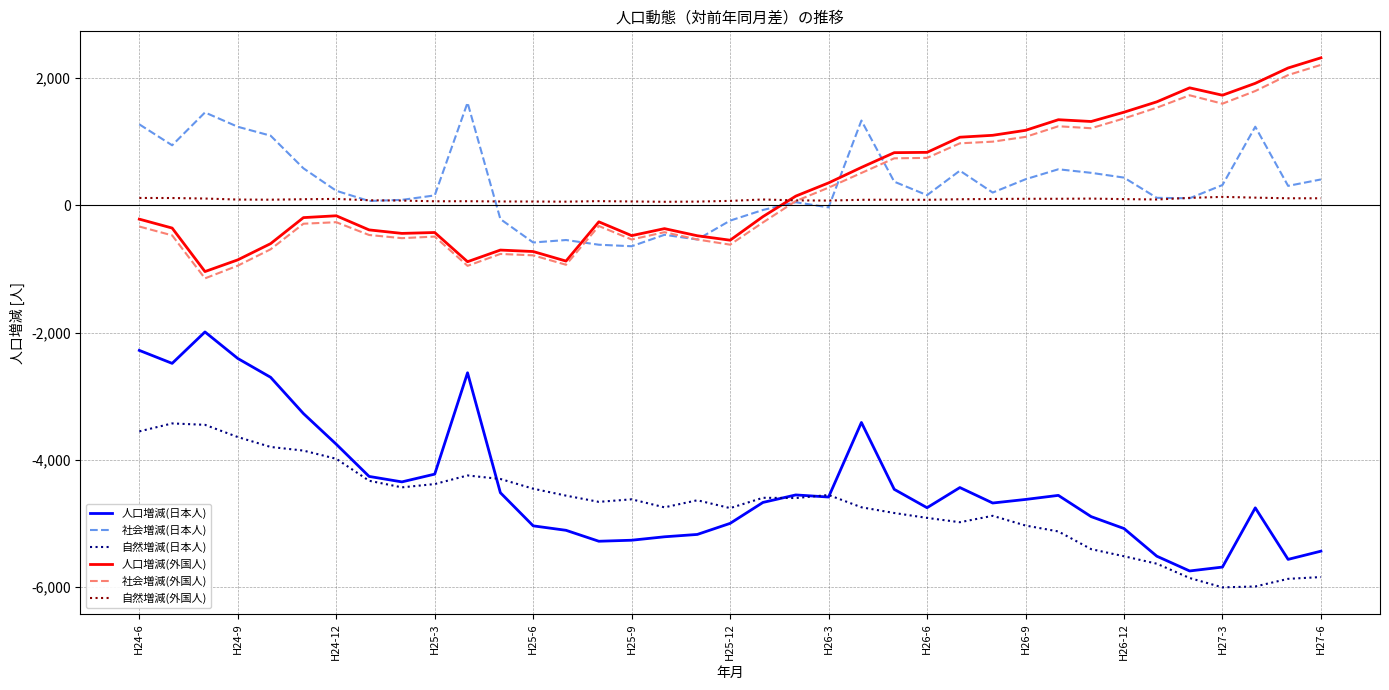

True or false: 人口増減(日本人) and 自然増減(外国人) intersect in this chart.

False